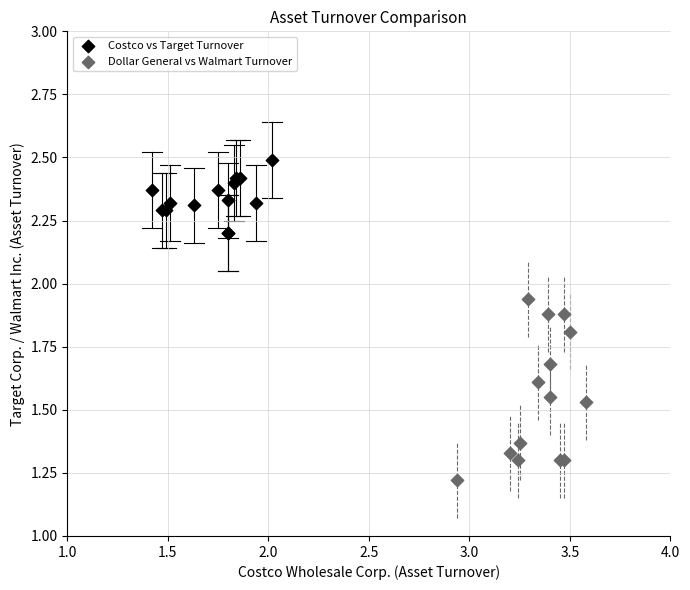

Which series has the largest Y range (max minus min)?

Dollar General vs Walmart Turnover